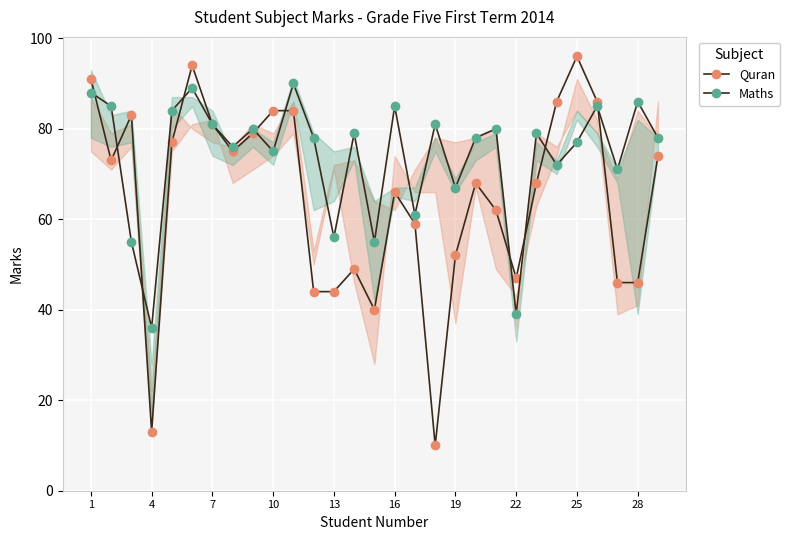

How many interior local peaks does the Quran series have?

6